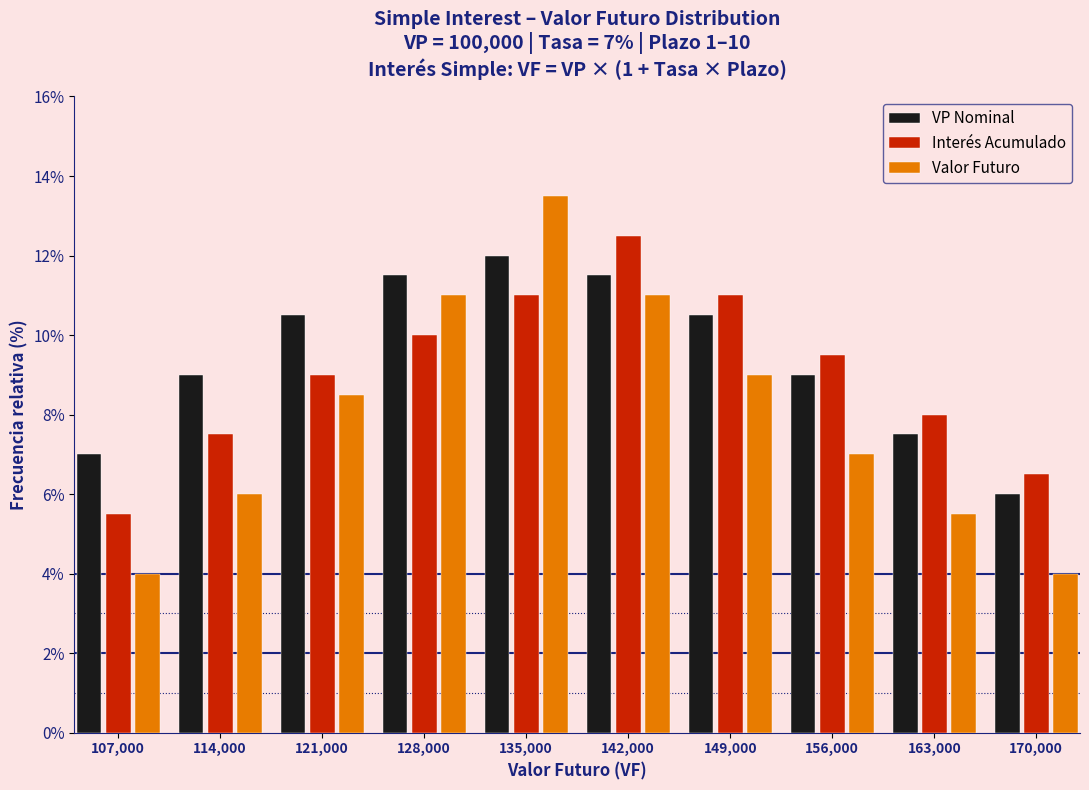

Reading left to right, transcribe all the data shown in this chart.

VP Nominal: 7.0	9.0	10.5	11.5	12.0	11.5	10.5	9.0	7.5	6.0
Interés Acumulado: 5.5	7.5	9.0	10.0	11.0	12.5	11.0	9.5	8.0	6.5
Valor Futuro: 4.0	6.0	8.5	11.0	13.5	11.0	9.0	7.0	5.5	4.0